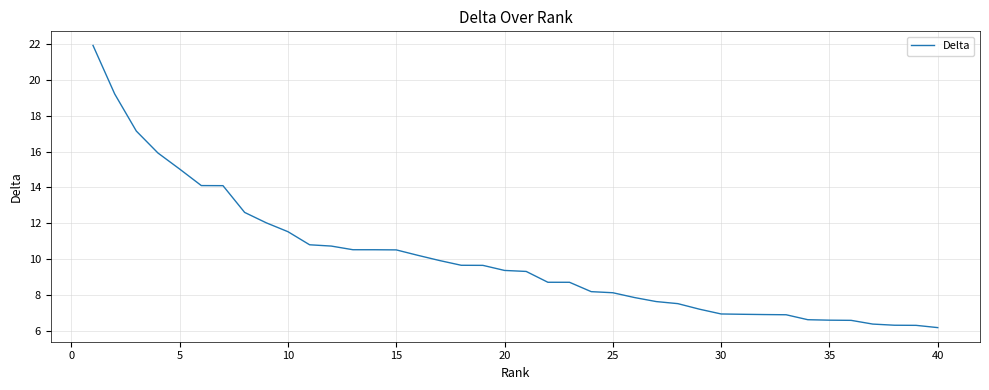

What is the difference between the maximum and minimum values?

15.7